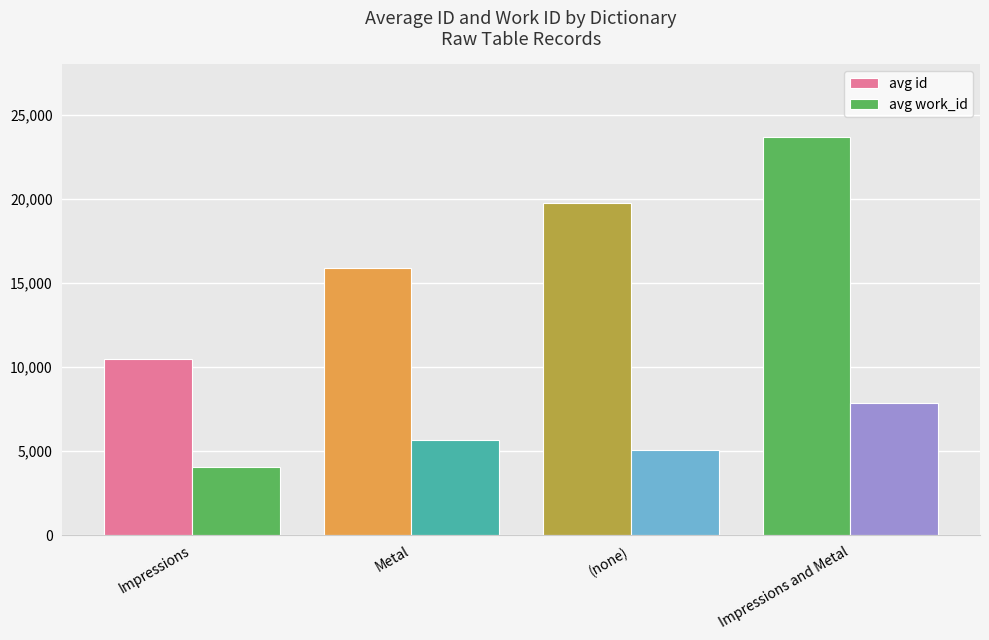

Count the number of data series in this chart.

2